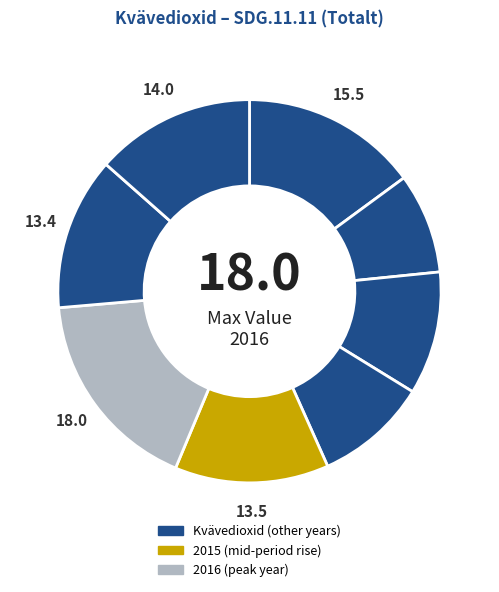

Rank the categories by value from lowest to highest.

2012, 2014, 2013, 2017, 2015, 2018, 2011, 2016